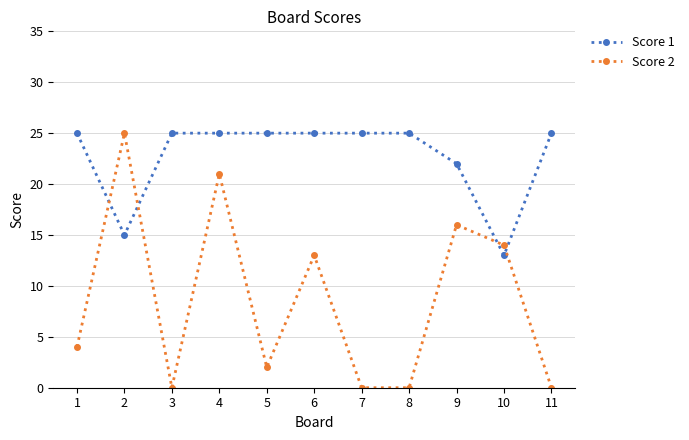

At which category is the sum across all series the highest?

4